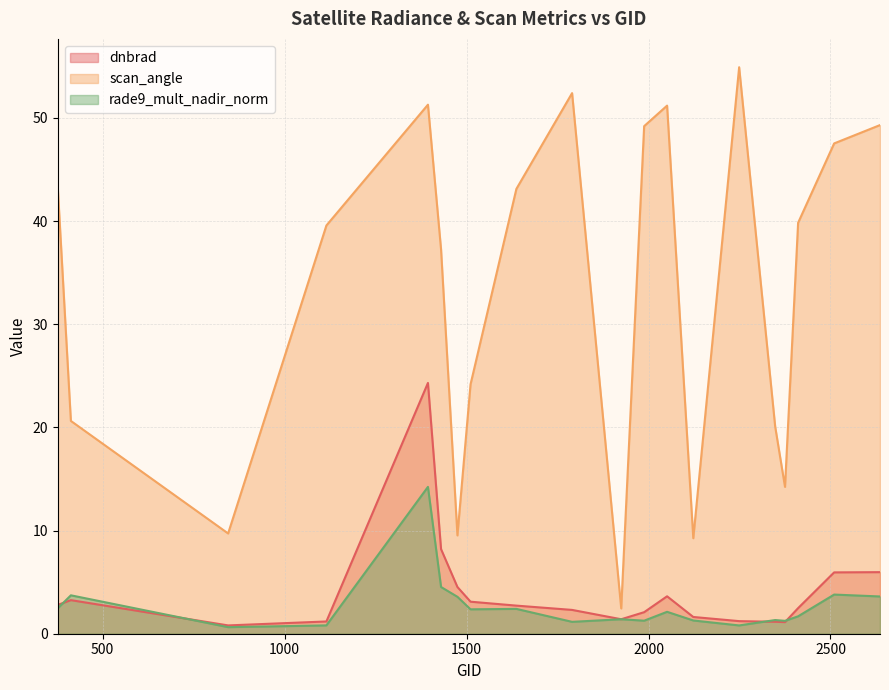

What is the difference between the maximum and minimum values in the scan_angle series?

52.5